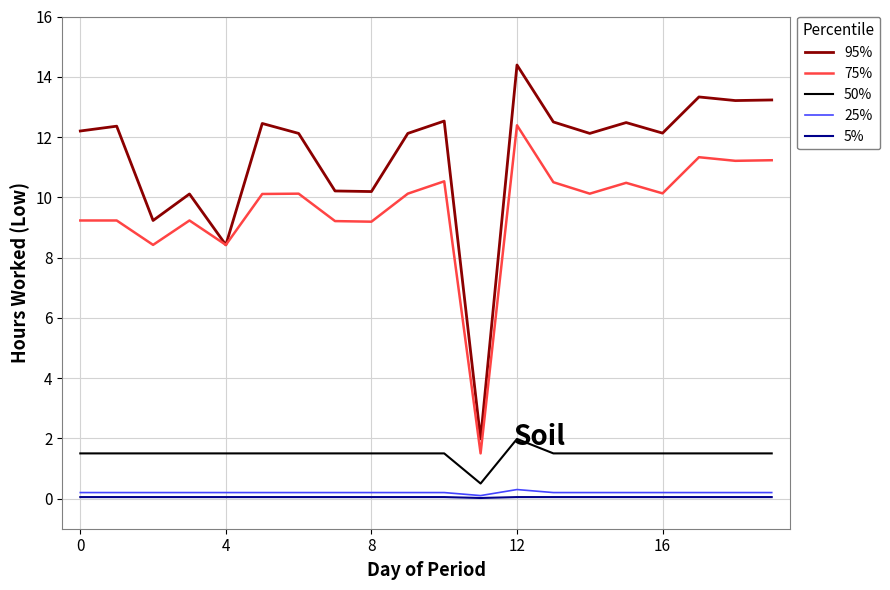

What is the maximum value for 75%?

12.4